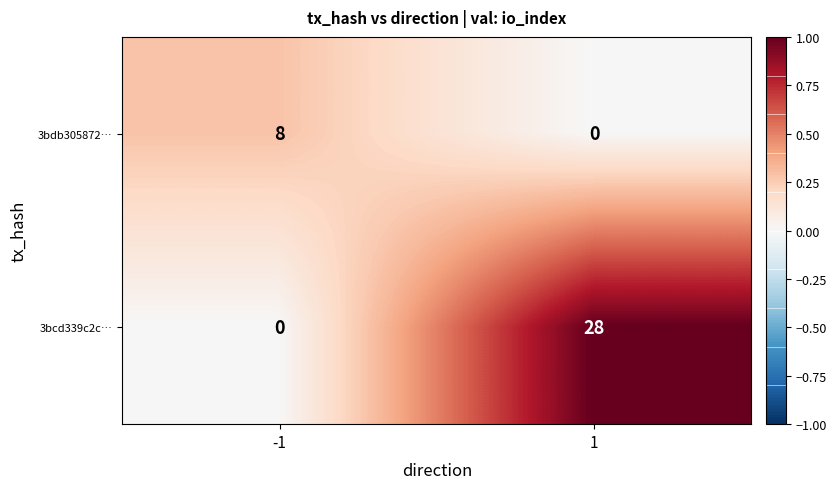

Reading left to right, transcribe all the data shown in this chart.

3bdb305872…: -1=8	1=0
3bcd339c2c…: -1=0	1=28